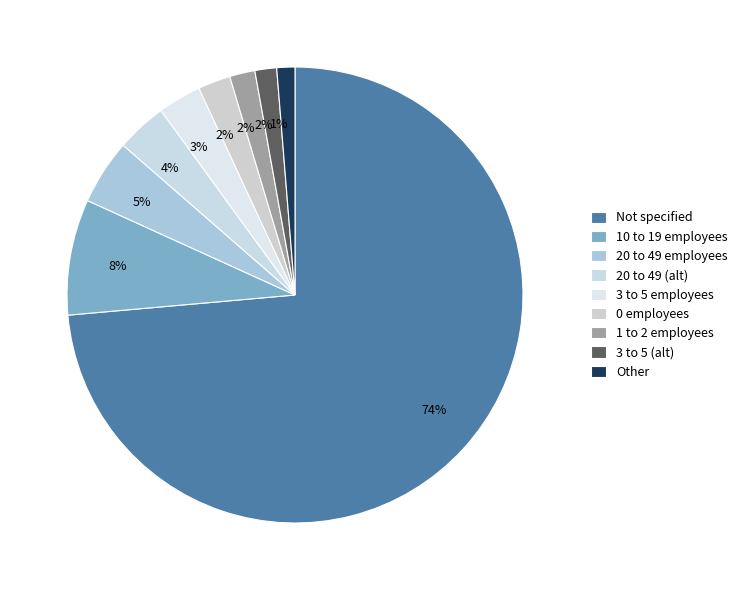

What portion of the pie excludes Other?

98.7%